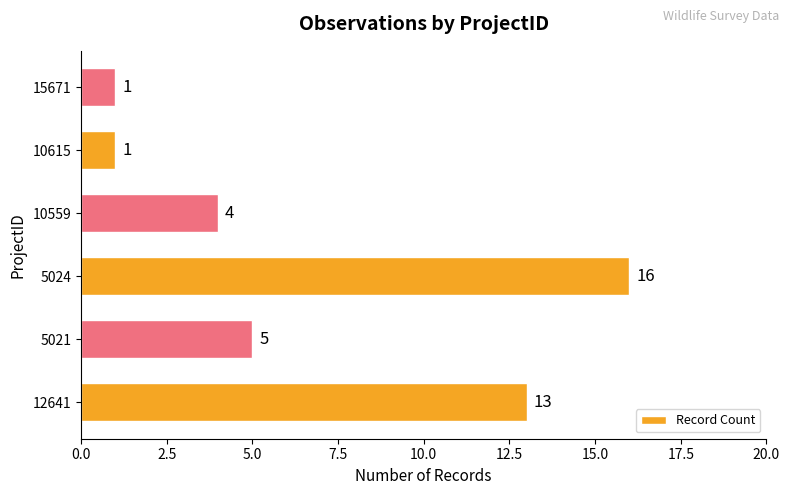

What is the greatest value displayed?

16